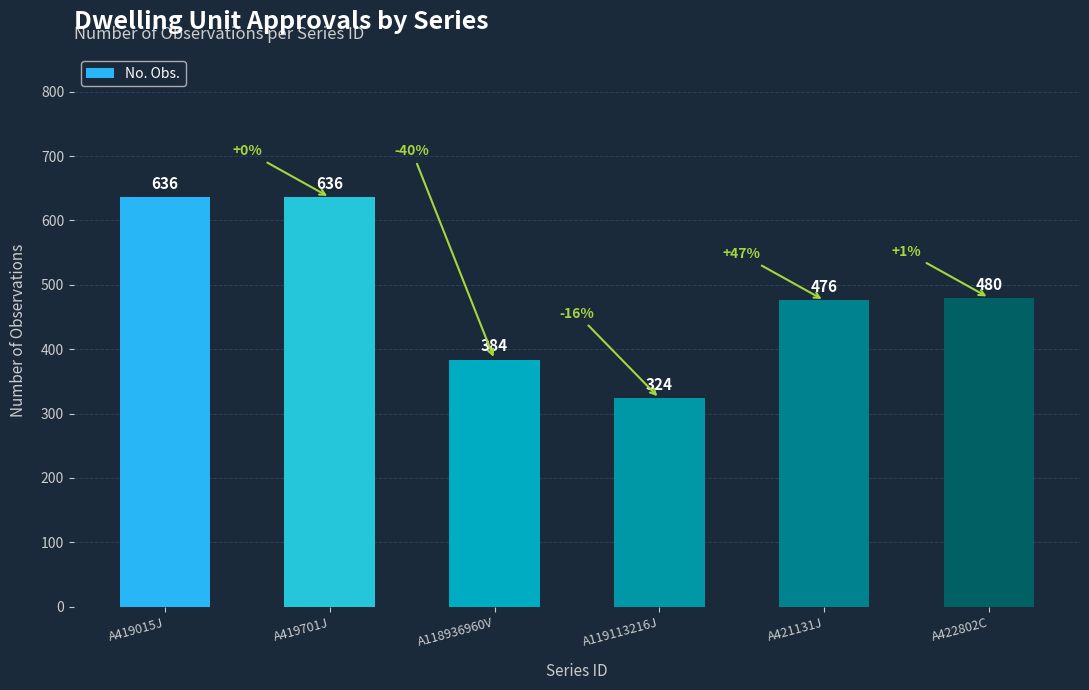

How many data points are less than 480?

3